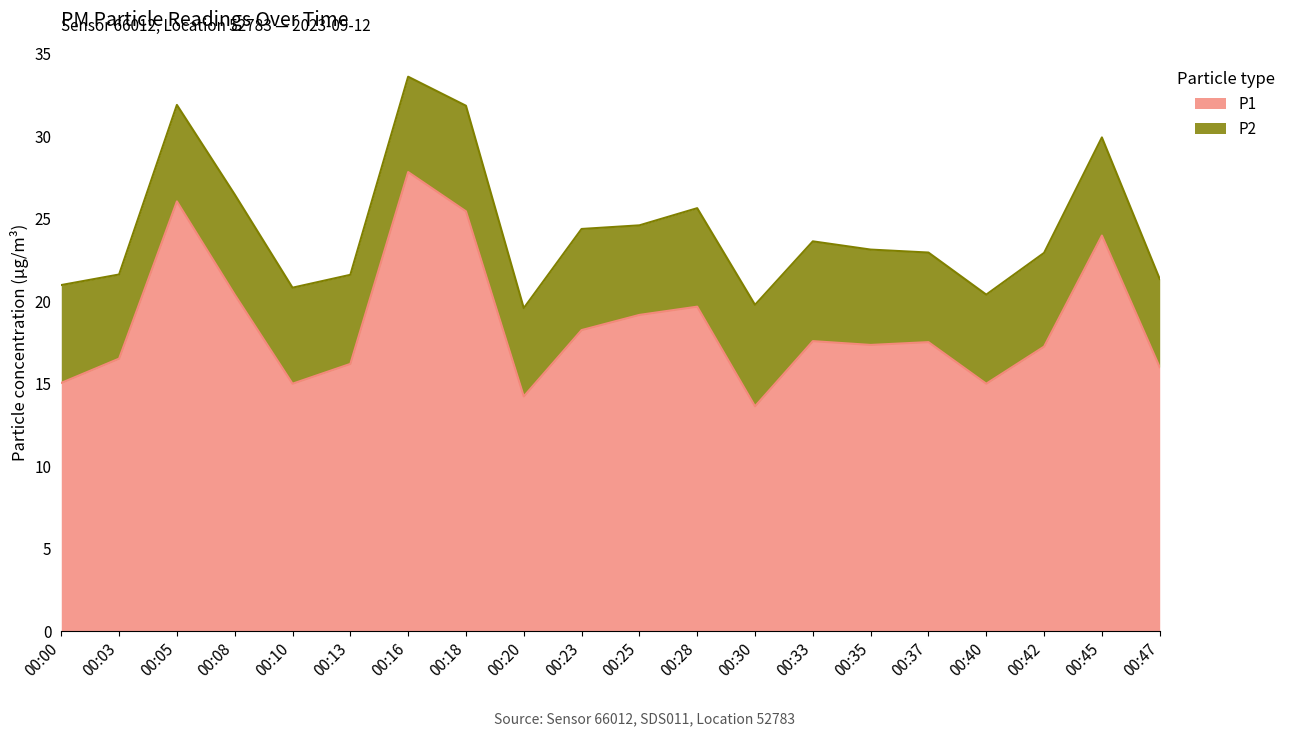

At which category does the data reach its first local valley?

00:10